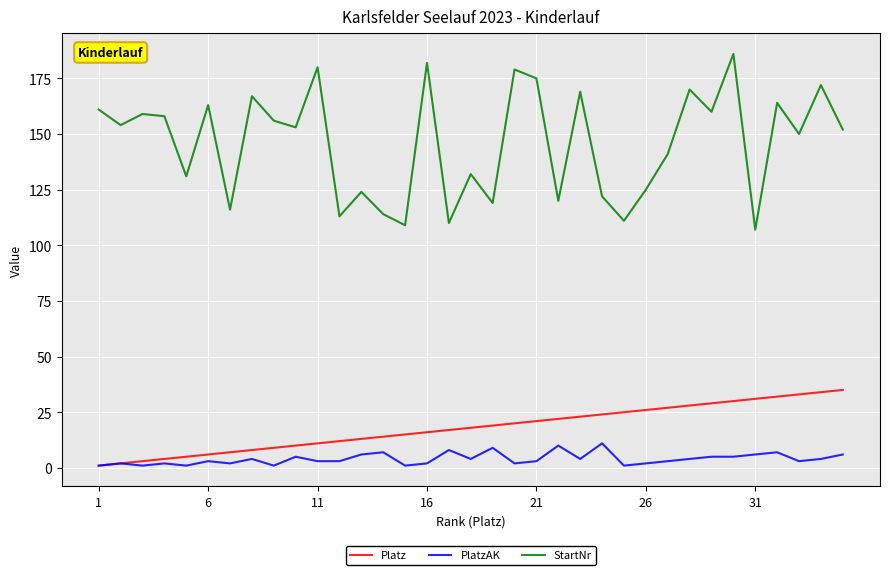

Which series has the largest total across all categories?

StartNr